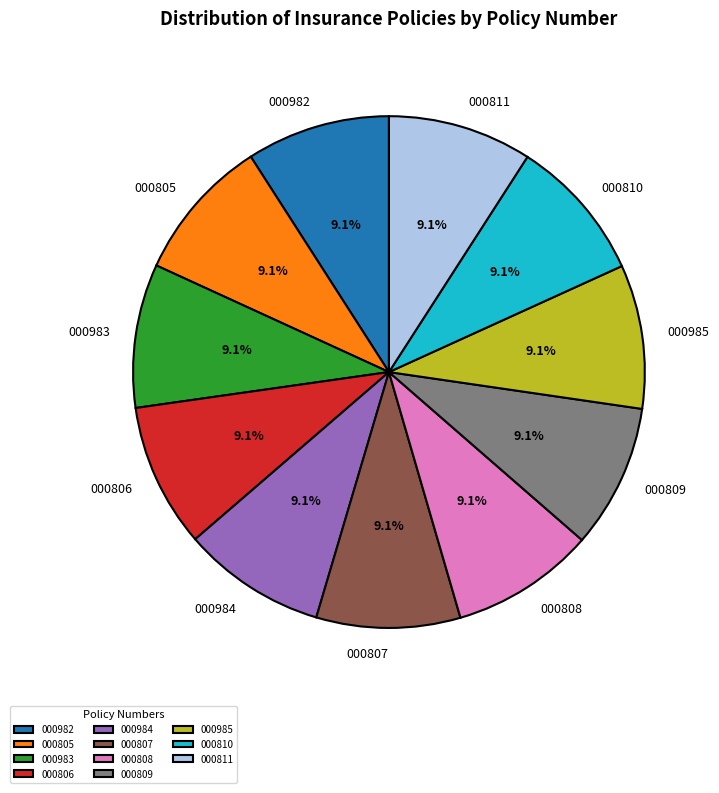

Does 000985 account for over 50% of the chart?

No